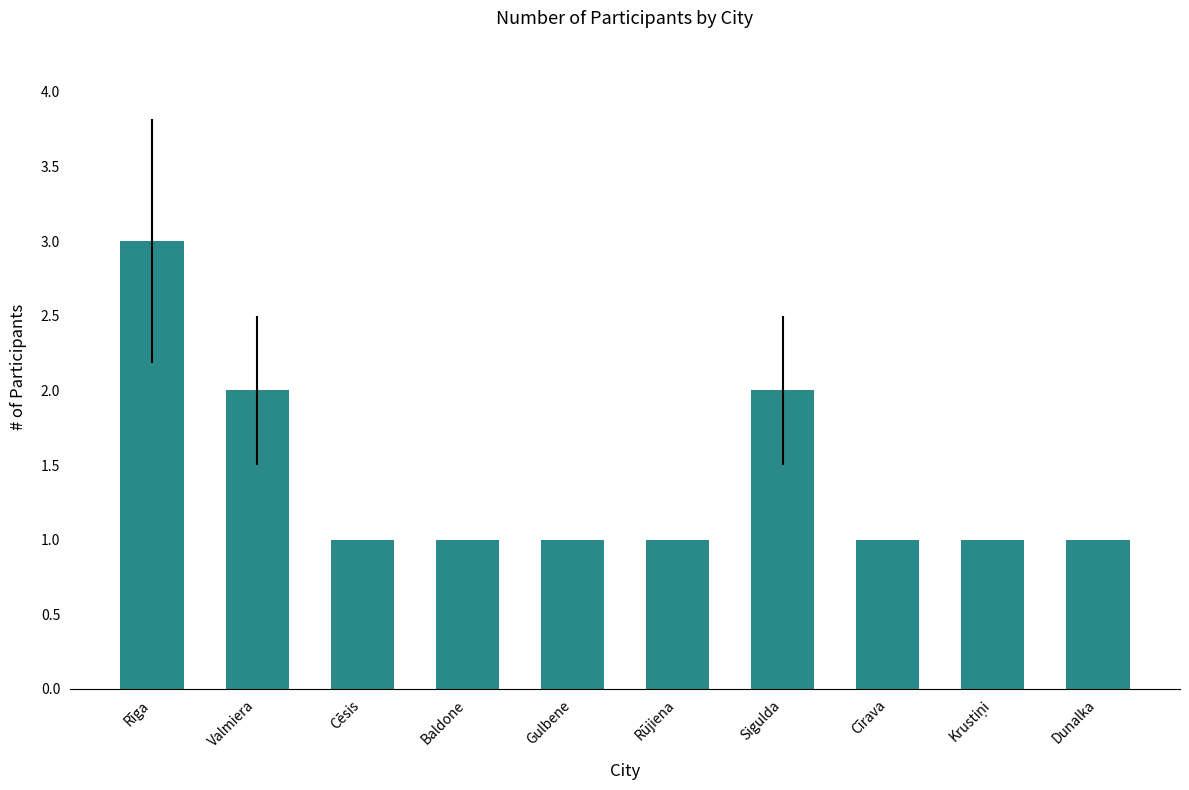

What is the maximum value shown in the chart?

3